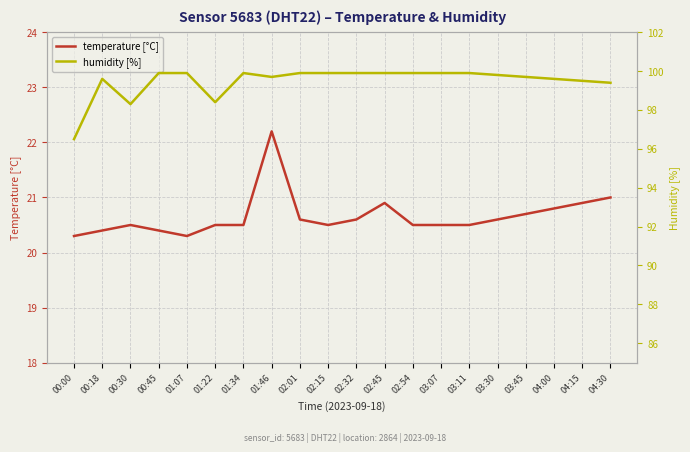

Reading right to left, list all the values displayed in this chart.

temperature [°C]: 04:30=21.0	04:15=20.9	04:00=20.8	03:45=20.7	03:30=20.6	03:11=20.5	03:07=20.5	02:54=20.5	02:45=20.9	02:32=20.6	02:15=20.5	02:01=20.6	01:46=22.2	01:34=20.5	01:22=20.5	01:07=20.3	00:45=20.4	00:30=20.5	00:18=20.4	00:00=20.3
humidity [%]: 04:30=99.4	04:15=99.5	04:00=99.6	03:45=99.7	03:30=99.8	03:11=99.9	03:07=99.9	02:54=99.9	02:45=99.9	02:32=99.9	02:15=99.9	02:01=99.9	01:46=99.7	01:34=99.9	01:22=98.4	01:07=99.9	00:45=99.9	00:30=98.3	00:18=99.6	00:00=96.5